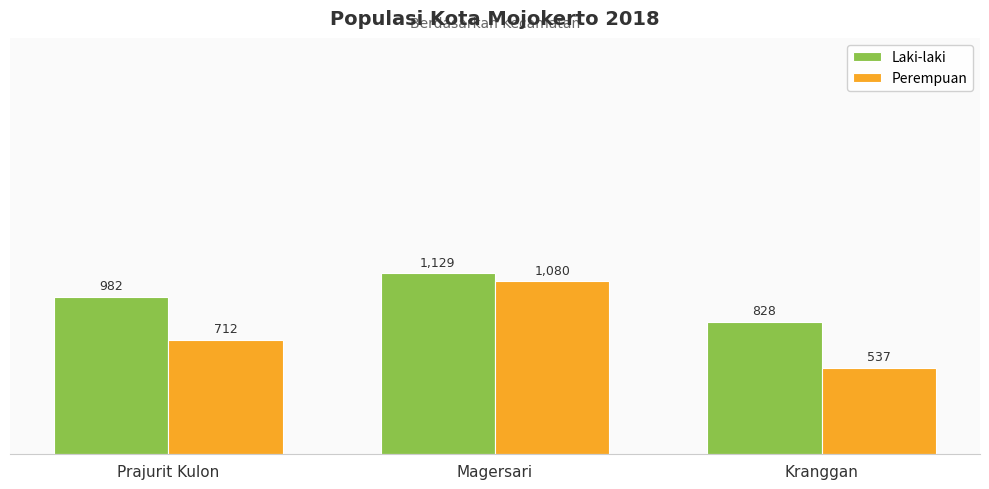

Is the value of Laki-laki at Kranggan greater than the value of Perempuan at Magersari?

No